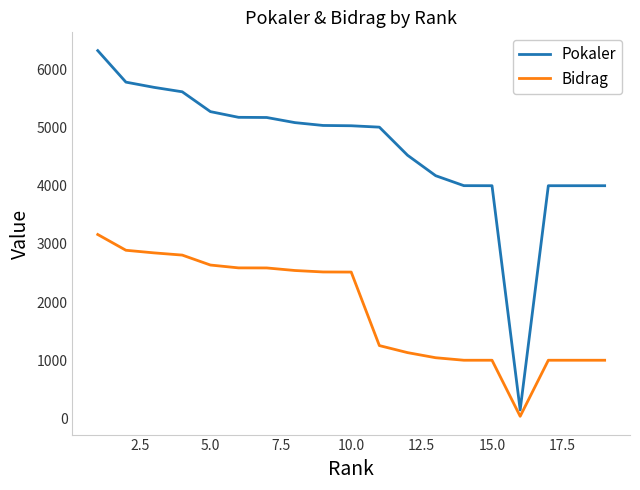

Which series has the widest spread of values?

Pokaler